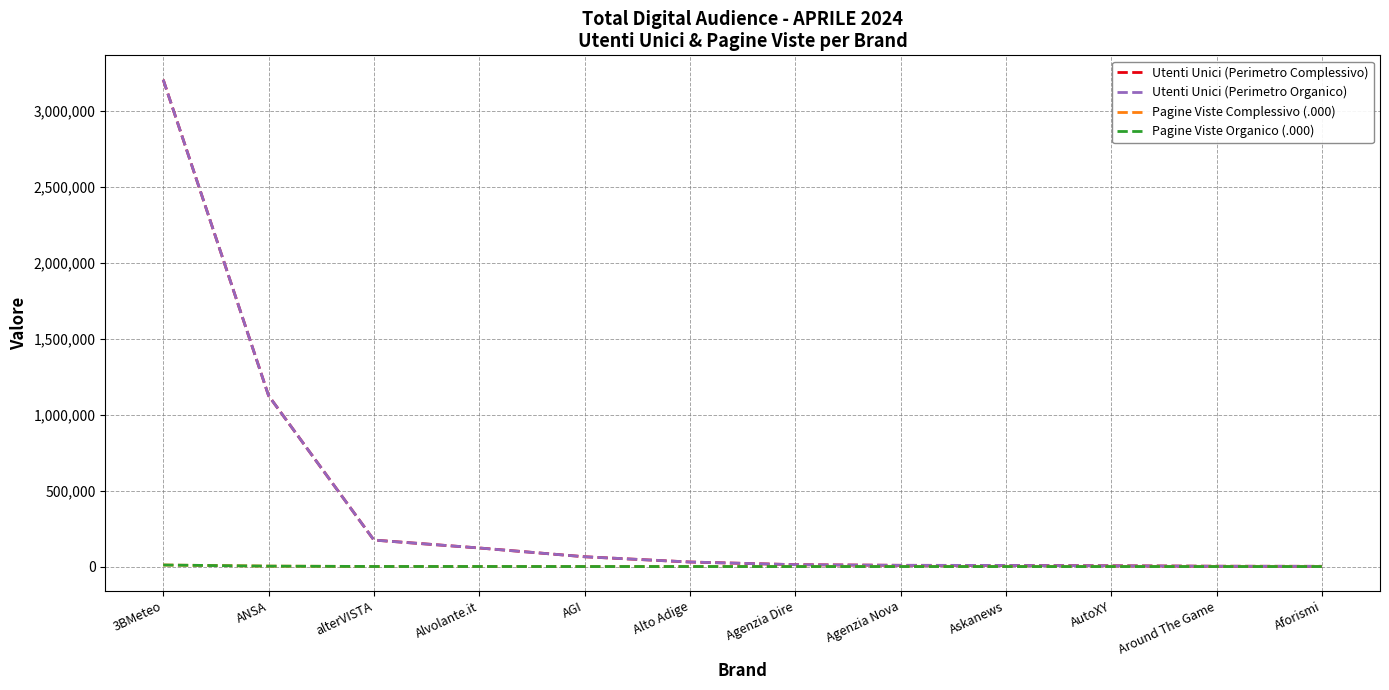

Is this an area chart (filled region under the line)?

No